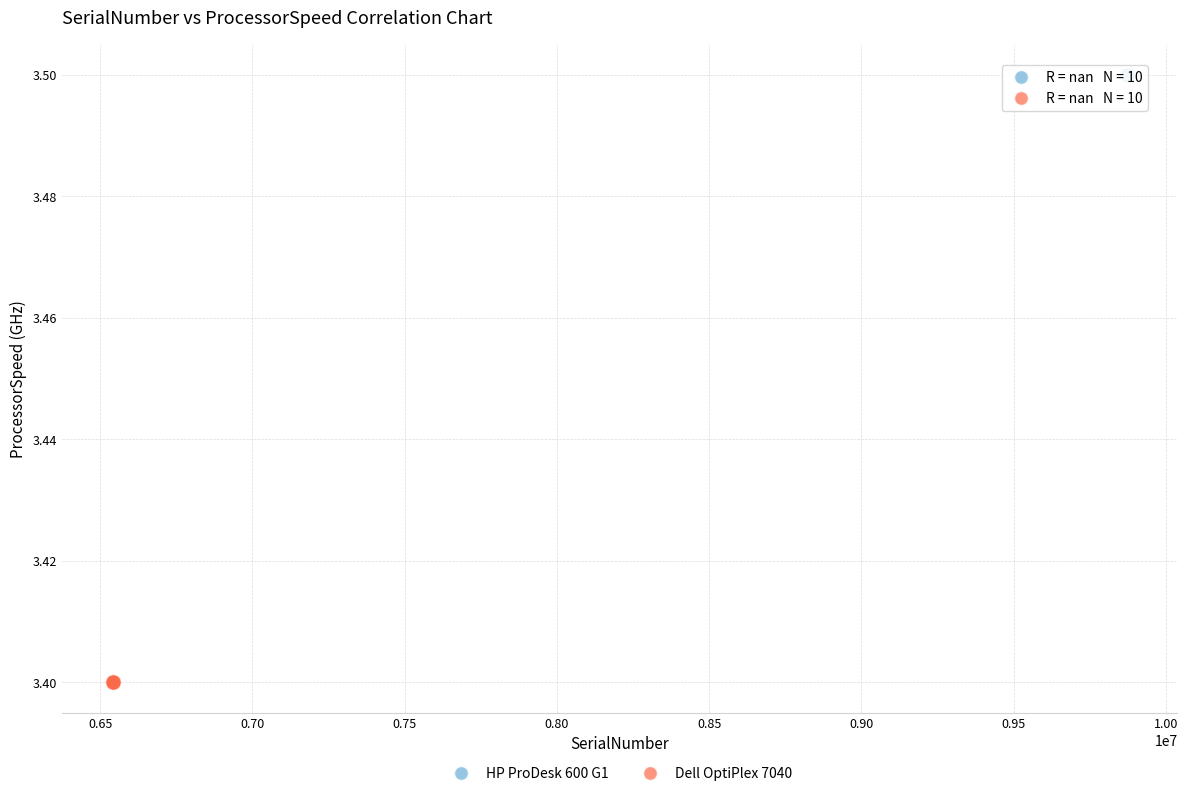

Which series reaches the minimum Y coordinate?

Dell OptiPlex 7040